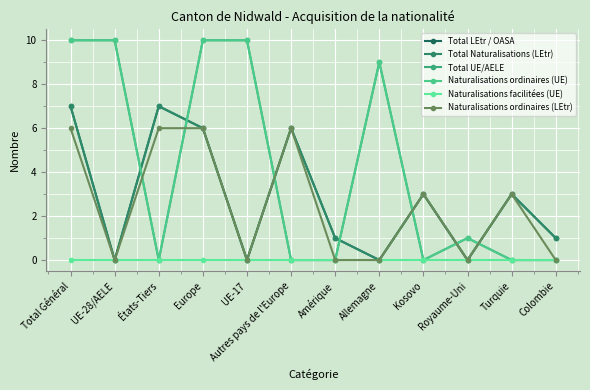

True or false: Naturalisations ordinaires (UE) has a value of 0 at États-Tiers.

True